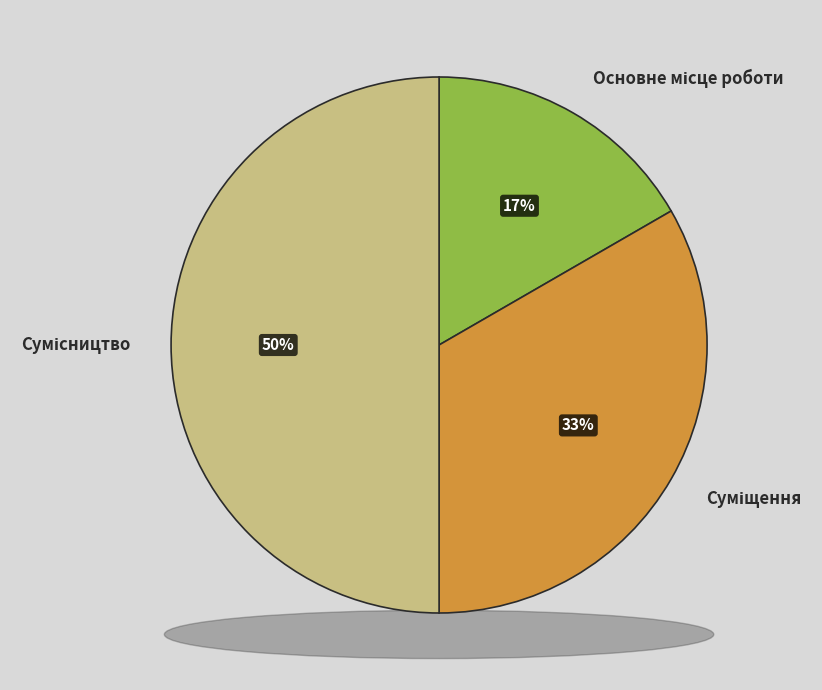

The Основне місце роботи slice represents 17% of the pie. True or false?

True